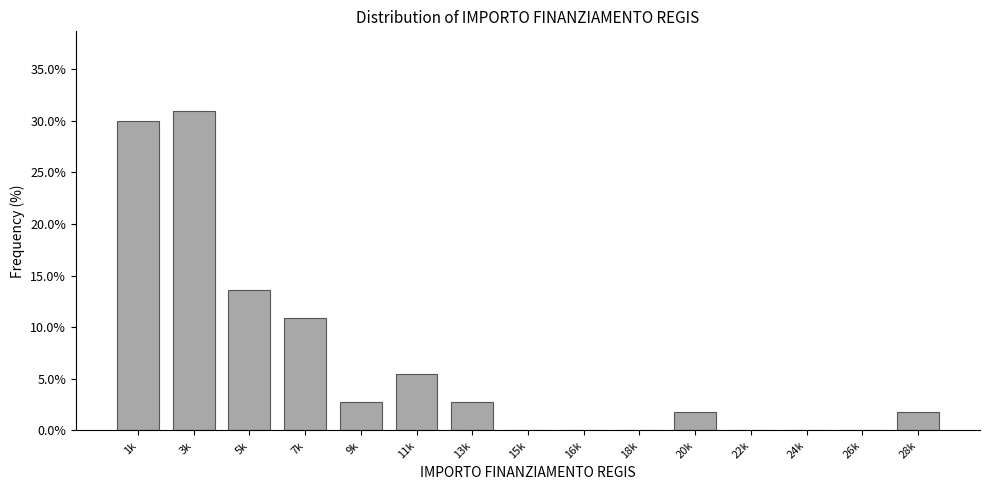

Which category has the highest value across all series?

3k